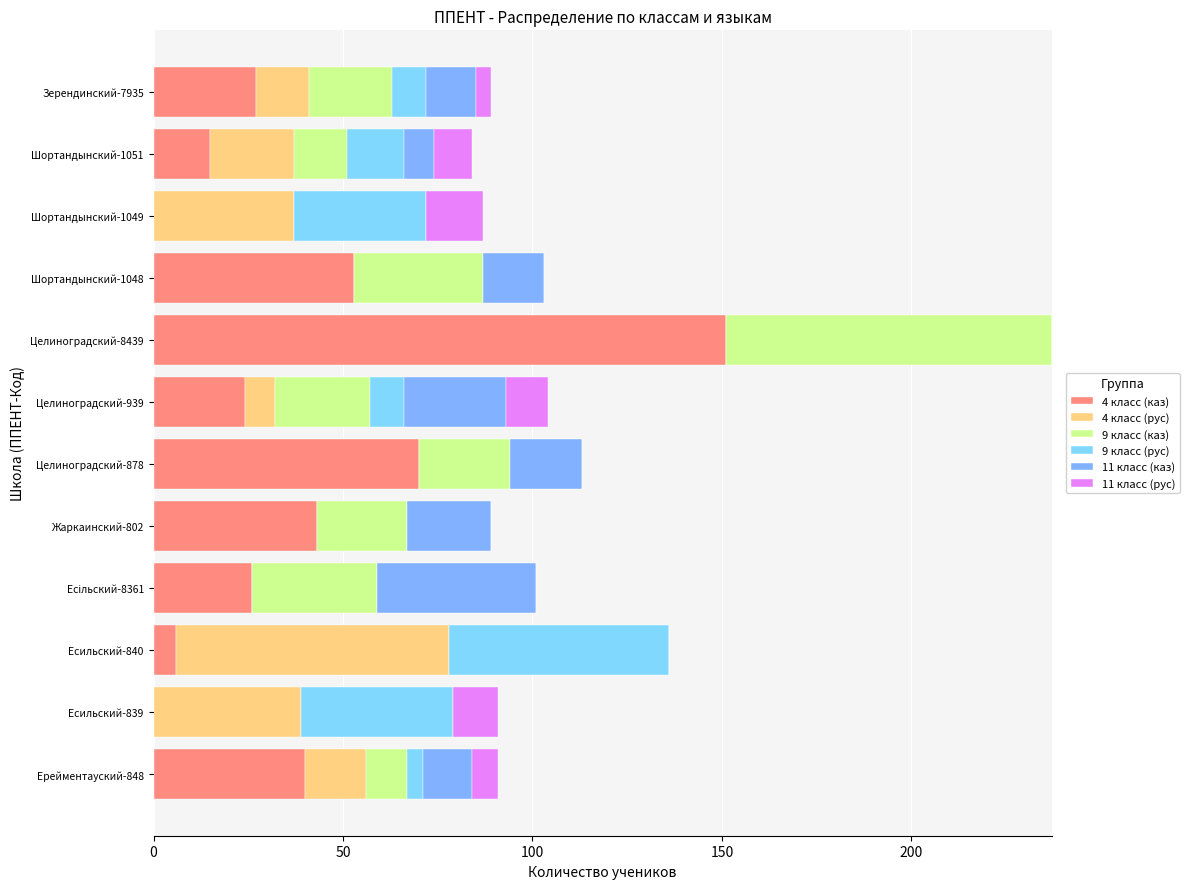

How many series are shown in this chart?

6